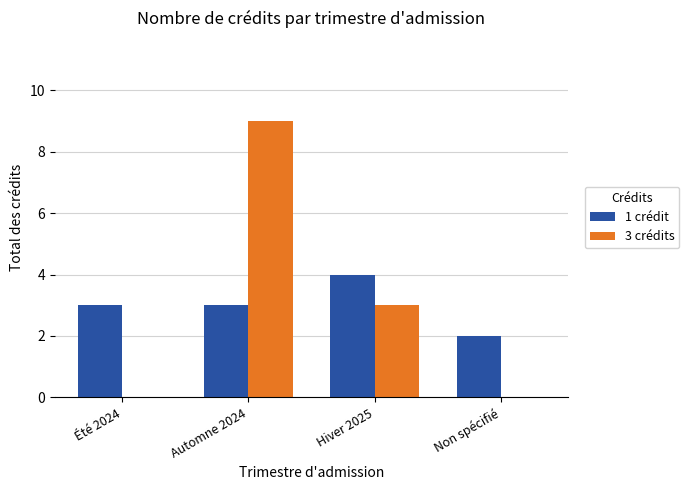

Reading left to right, transcribe all the data shown in this chart.

1 crédit: 3	3	4	2
3 crédits: 0	9	3	0